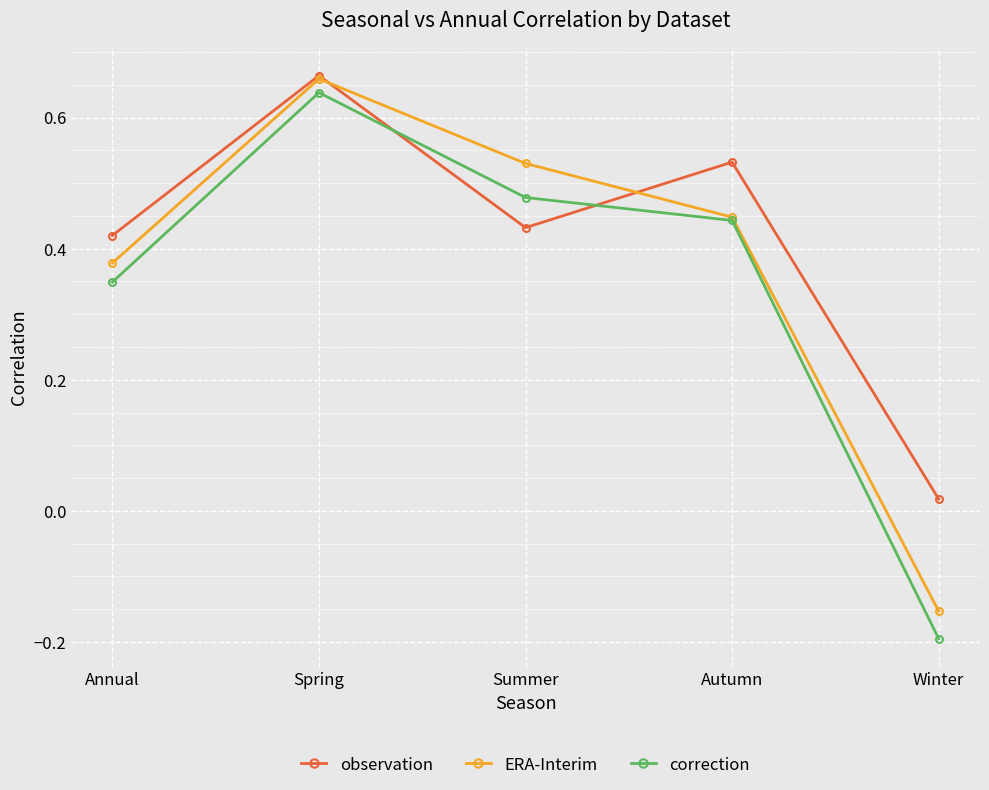

What is the label of the 5th point from the right?

Annual